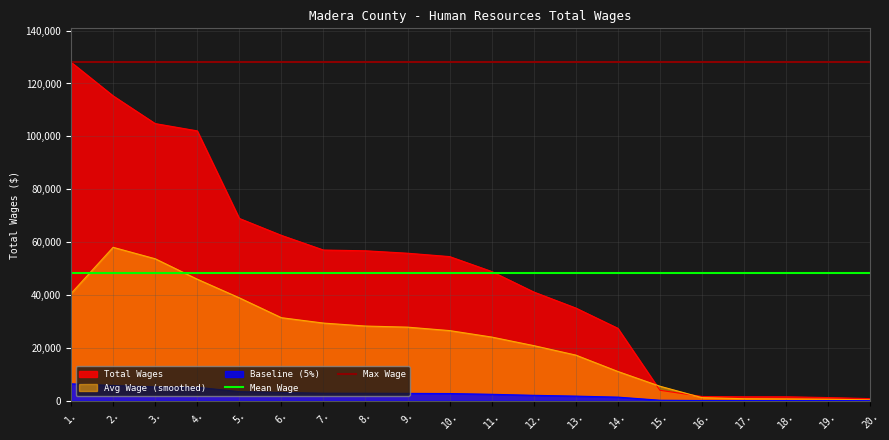

What is the maximum value for Total Wages?

128058.0